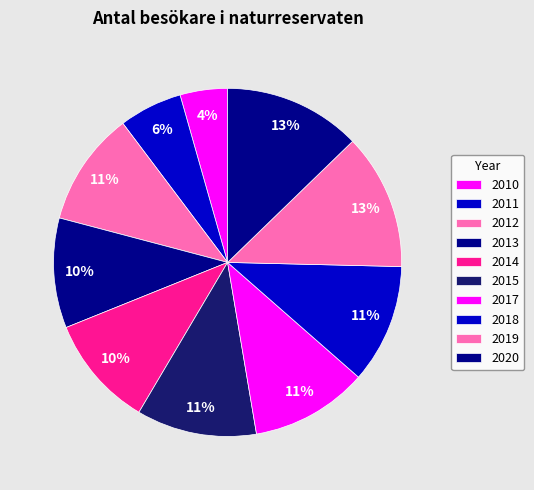

Which category has the smallest portion of the pie?

2010